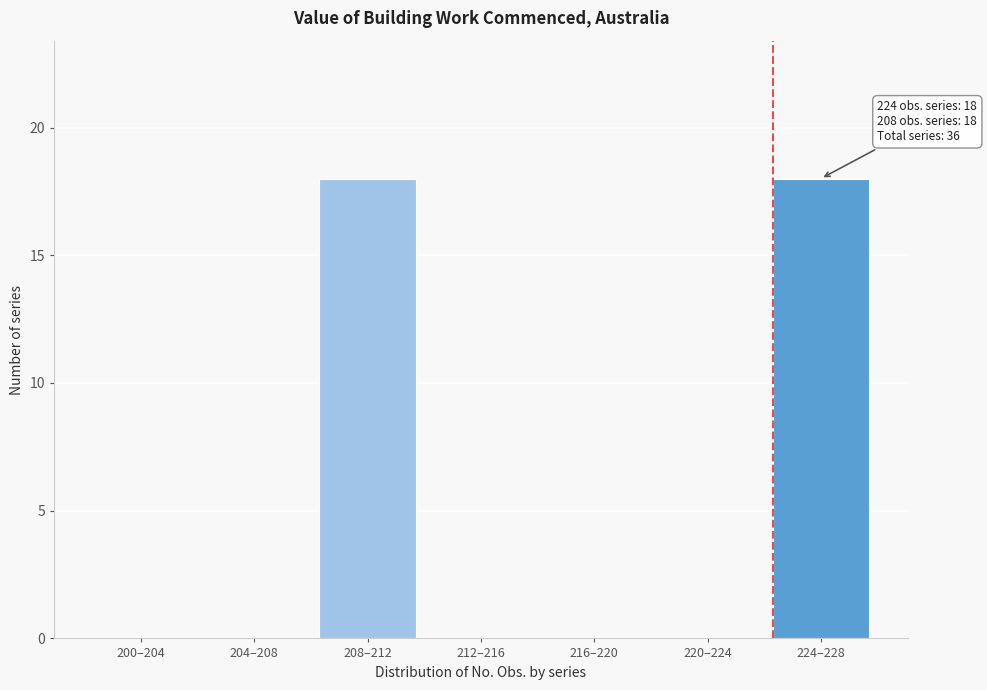

Reading left to right, what are all the values shown in this chart?

200–204=0	204–208=0	208–212=18	212–216=0	216–220=0	220–224=0	224–228=18